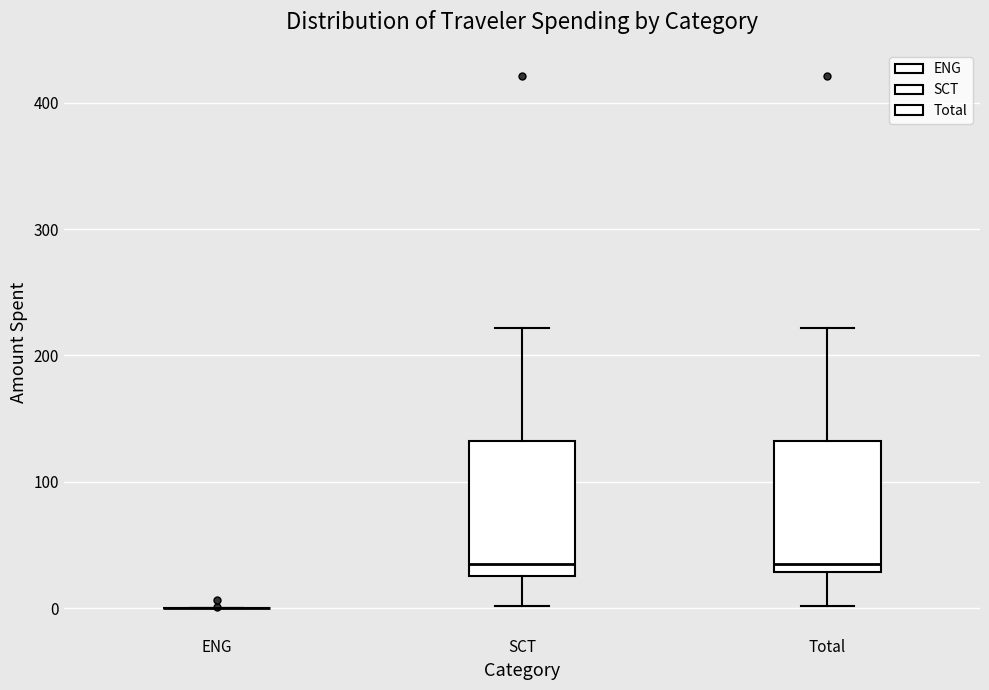

Where is the lower edge of the box for Total on the y-axis? The values are not printed on the chart, so give them approximately, as read against the axis.

30